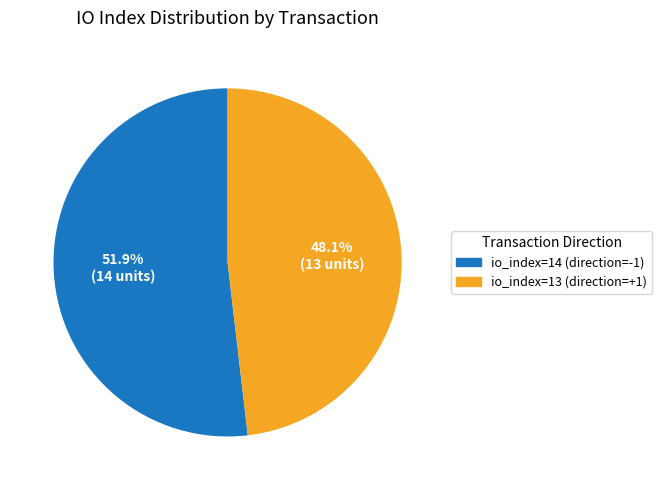

To the nearest percent, what is the average slice percentage?

50%